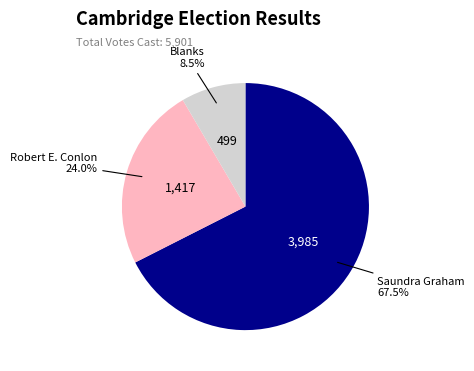

Is there a majority slice in this chart?

Yes